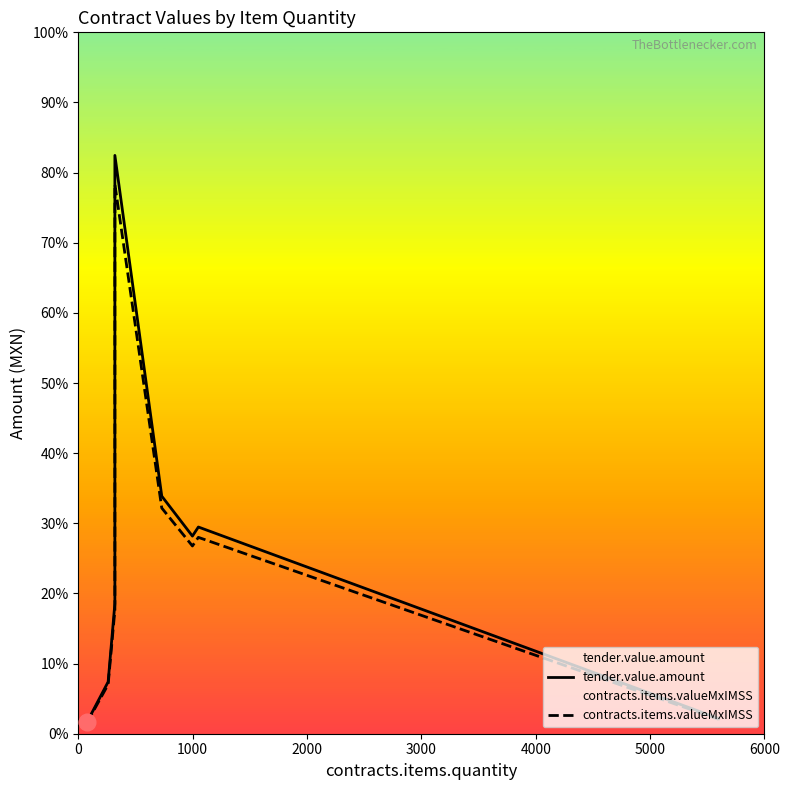

Is this an area chart (filled region under the line)?

No